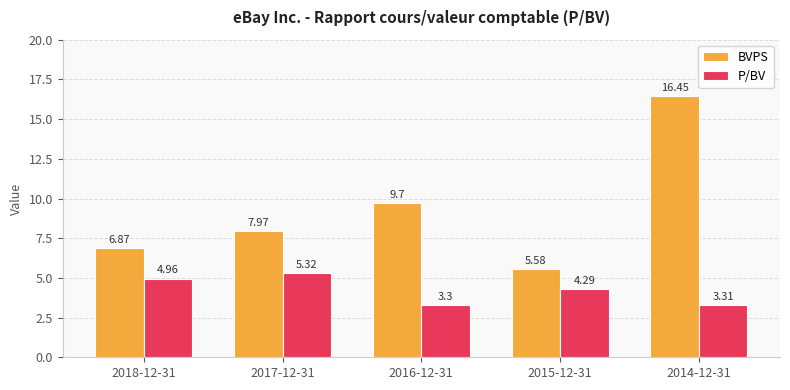

Are the bars grouped side by side (vs. stacked)?

Yes